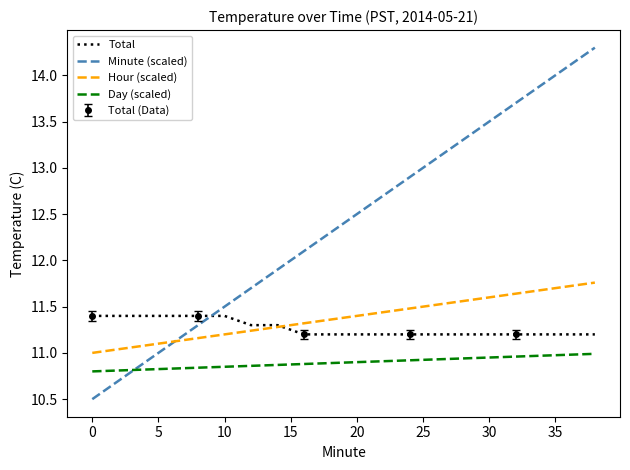

What is the highest value of the Minute (scaled) series?

14.3